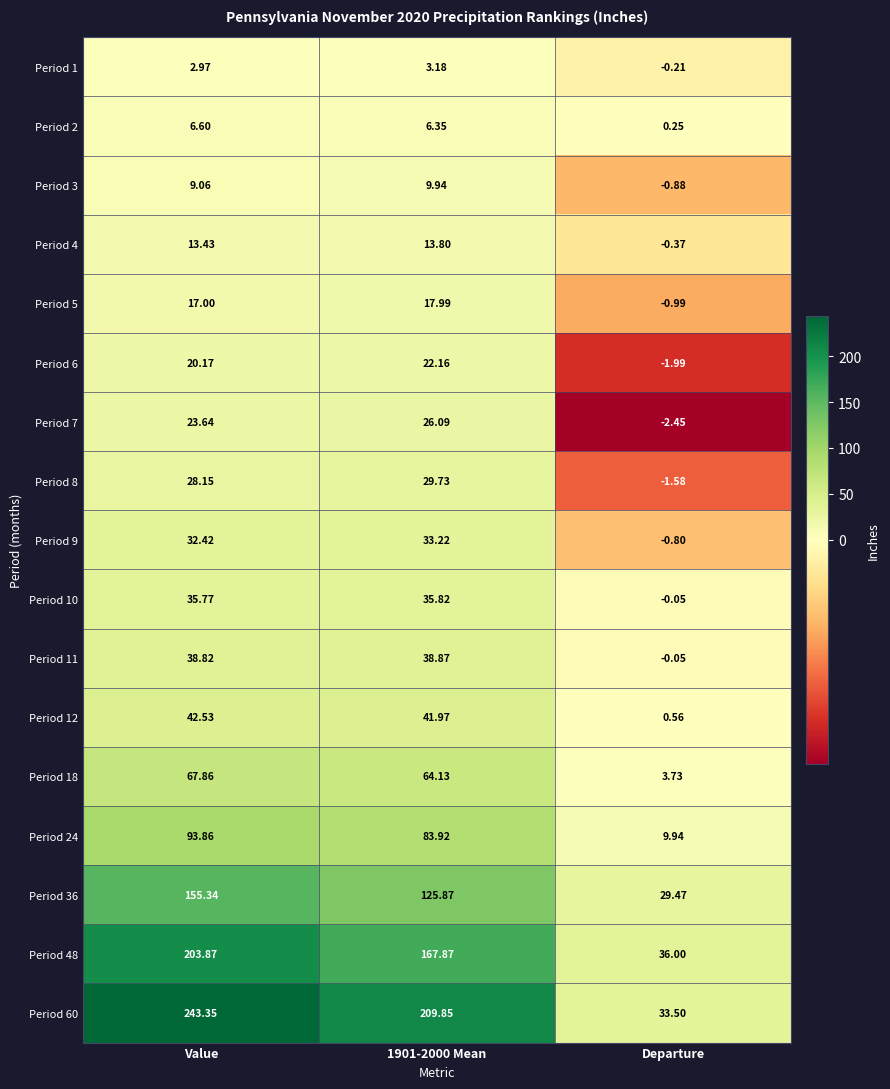

Count the number of categories in the chart.

3